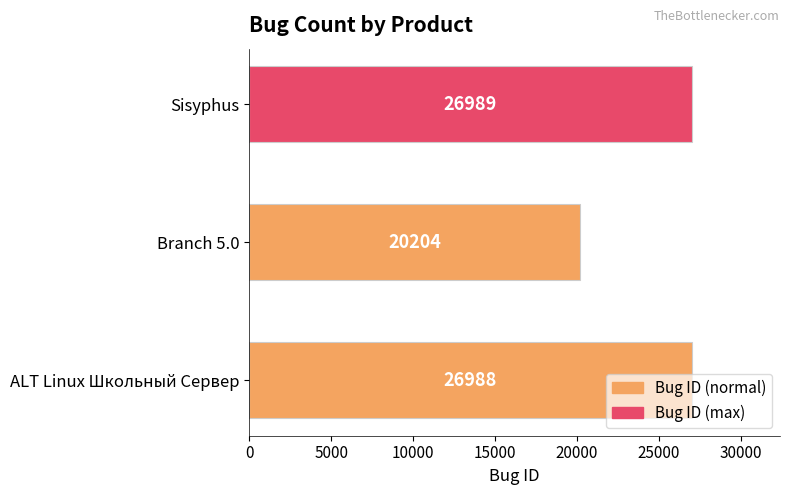

At which label is the value closest to 23596?

Branch 5.0